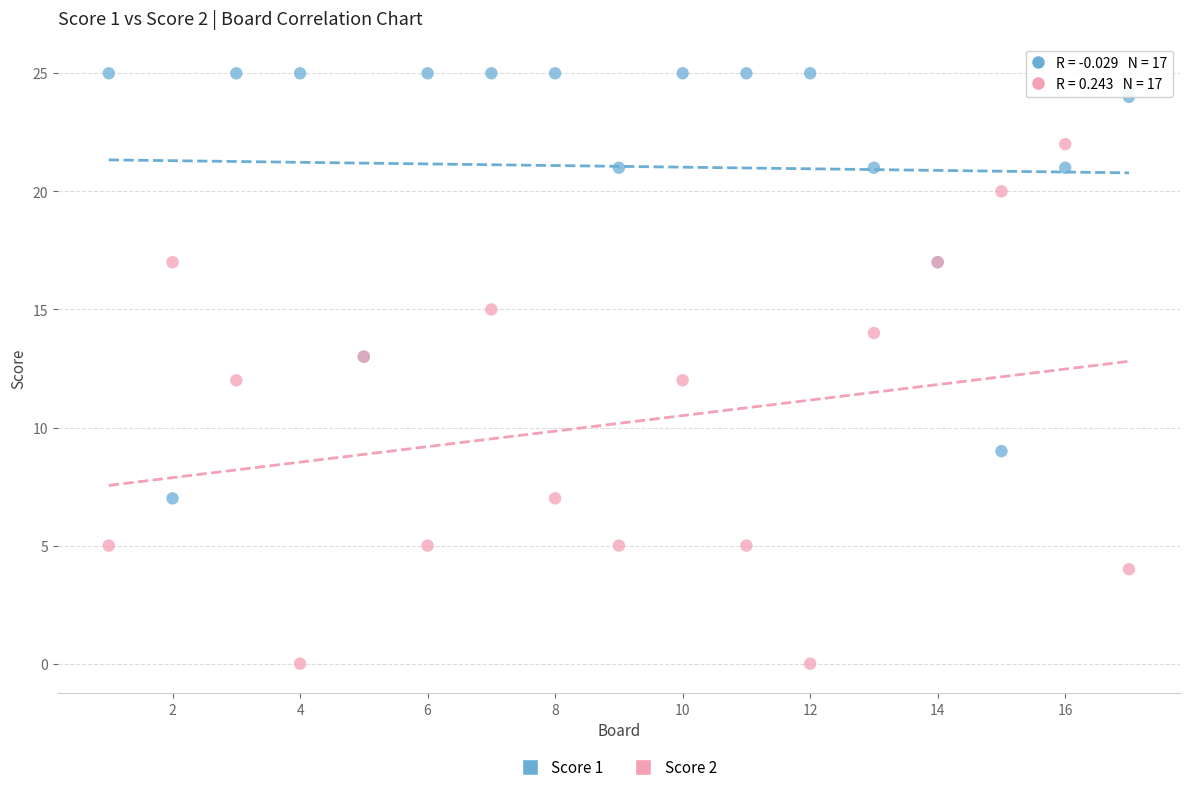

What is the X range (max minus min) for the scatter plot?

16